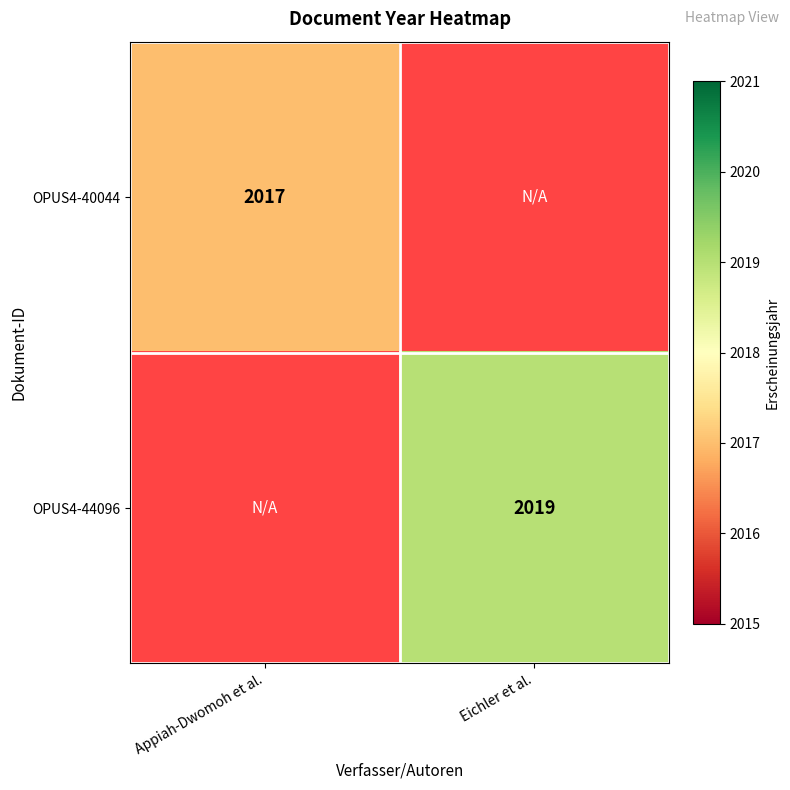

Is the value of OPUS4-40044 at Appiah-Dwomoh et al. greater than the value of OPUS4-44096 at Eichler et al.?

No